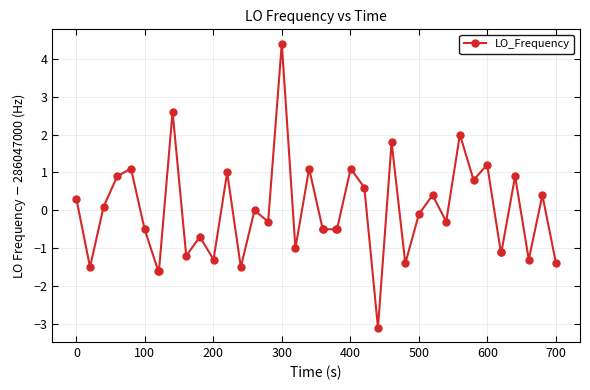

What is the value of the 26th point from the left?

-3.1